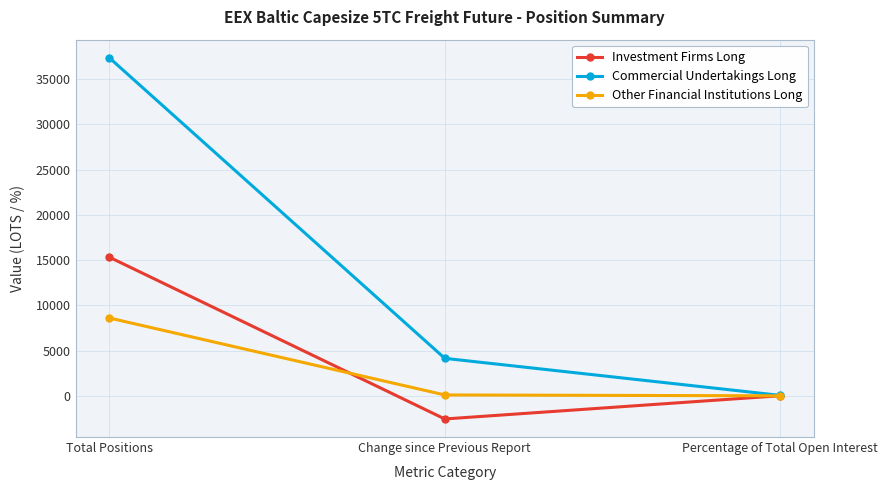

What is the difference between the highest and lowest values at Total Positions?

28733.1